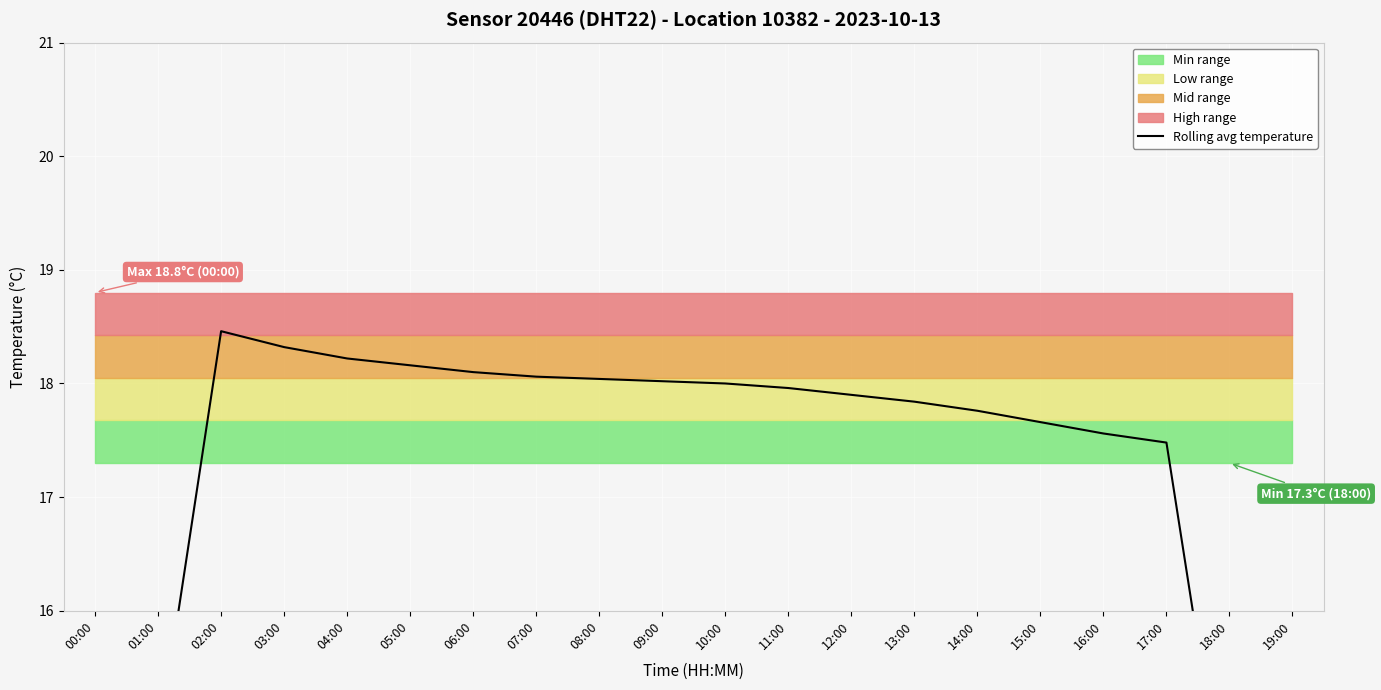

What position from the left is 08:00?

9